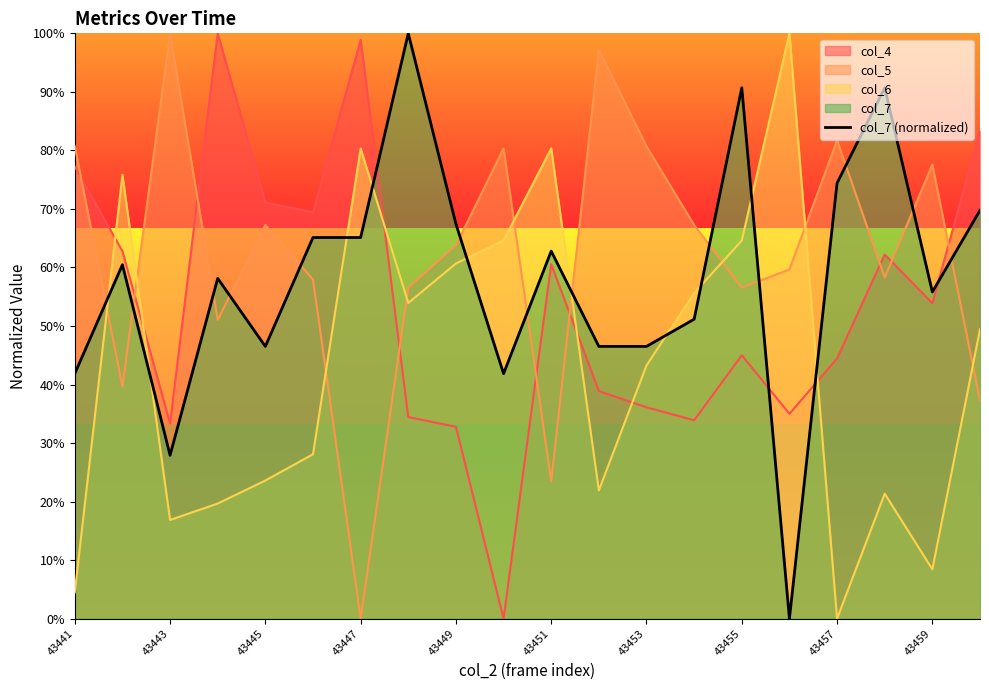

Does the chart have visible grid lines?

No